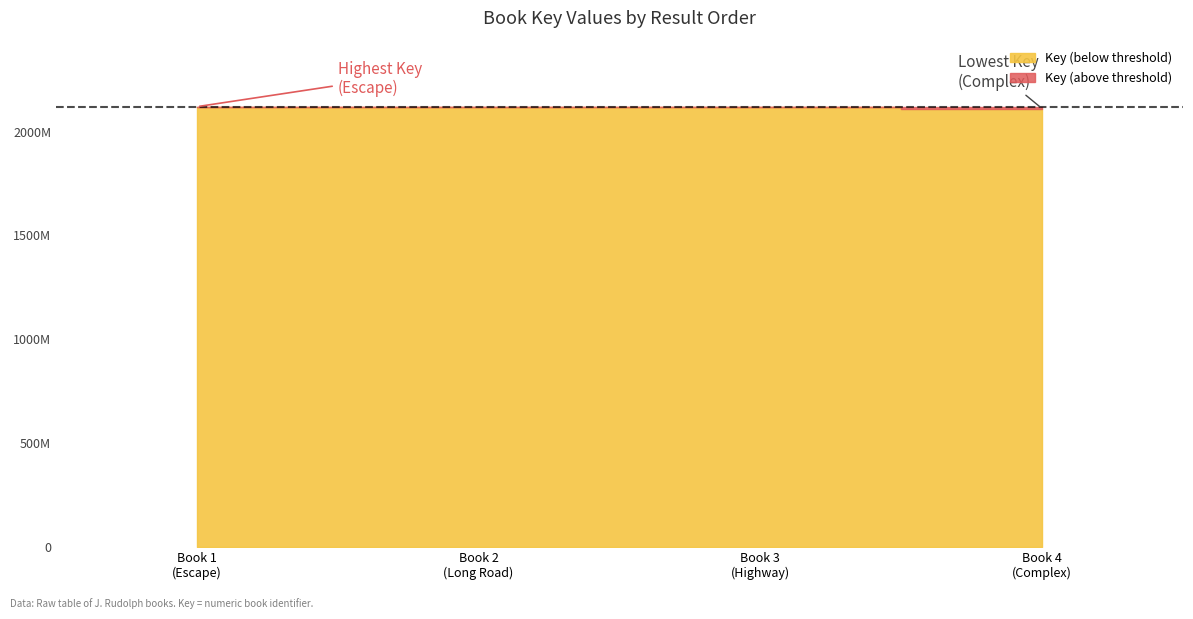

Reading left to right, transcribe all the data shown in this chart.

2120172865	2119895179	2117359252	2110917853